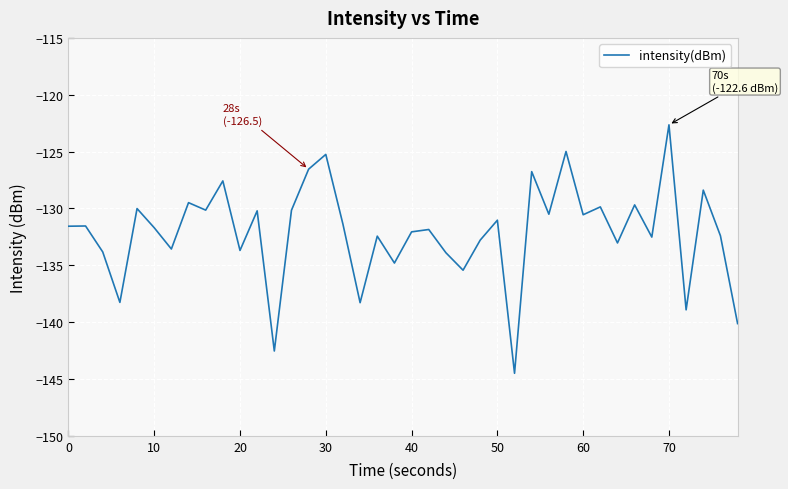

What is the minimum value shown in the chart?

-144.5